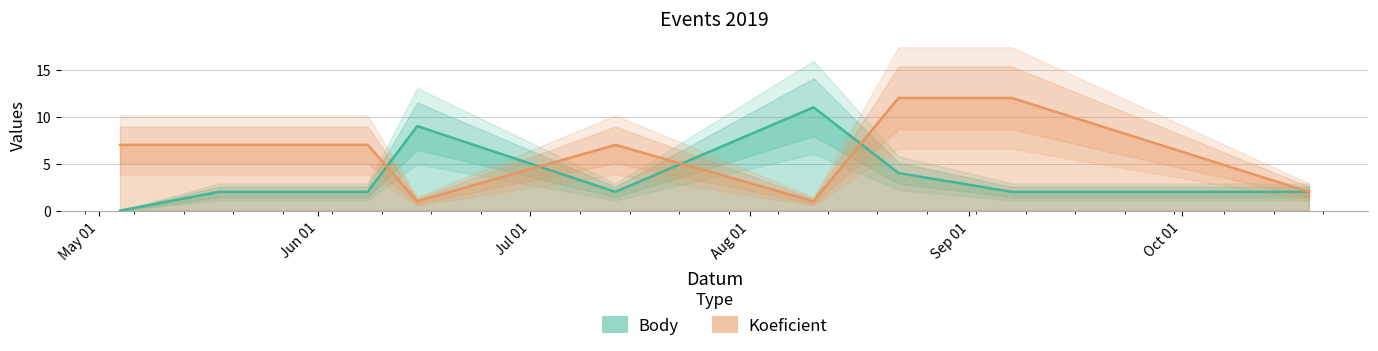

True or false: Koeficient and Body intersect in this chart.

True